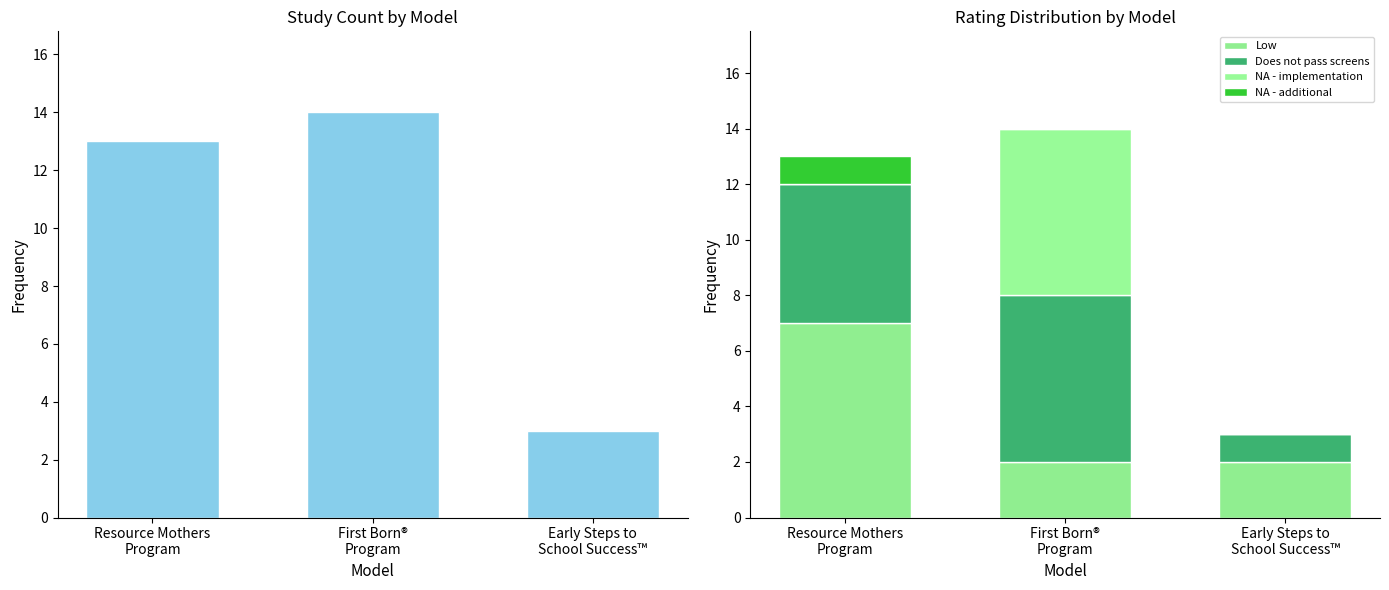

Reading right to left, what are all the values shown in this chart?

Study Count: Early Steps to
School Success™=3	First Born®
Program=14	Resource Mothers
Program=13
Low: Early Steps to
School Success™=2	First Born®
Program=2	Resource Mothers
Program=7
Does not pass screens: Early Steps to
School Success™=1	First Born®
Program=6	Resource Mothers
Program=5
NA - implementation: Early Steps to
School Success™=0	First Born®
Program=6	Resource Mothers
Program=0
NA - additional: Early Steps to
School Success™=0	First Born®
Program=0	Resource Mothers
Program=1